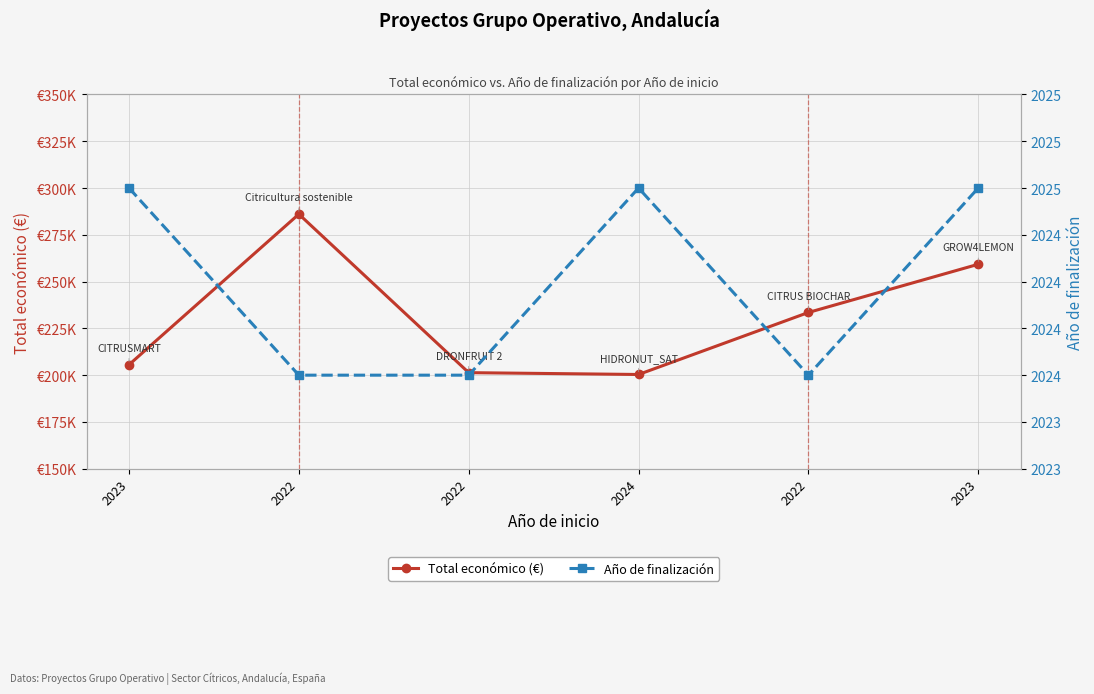

What is the label of the 1st point from the right?

2023